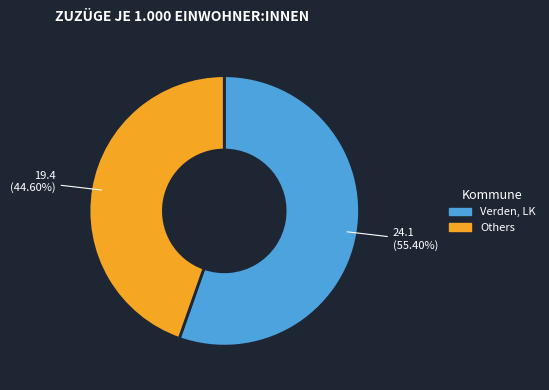

Is there a majority slice in this chart?

Yes